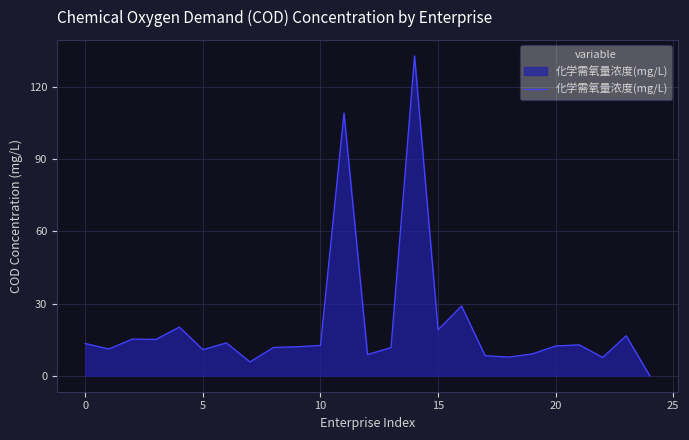

What is the difference between the maximum and minimum values?

133.0